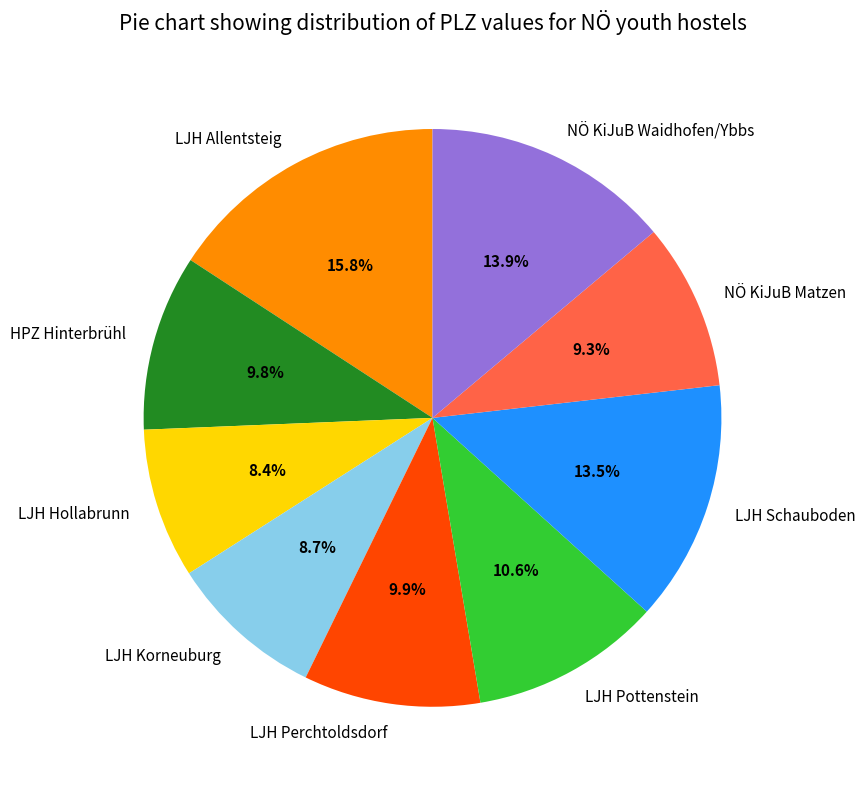

How many slices are in this pie chart?

9